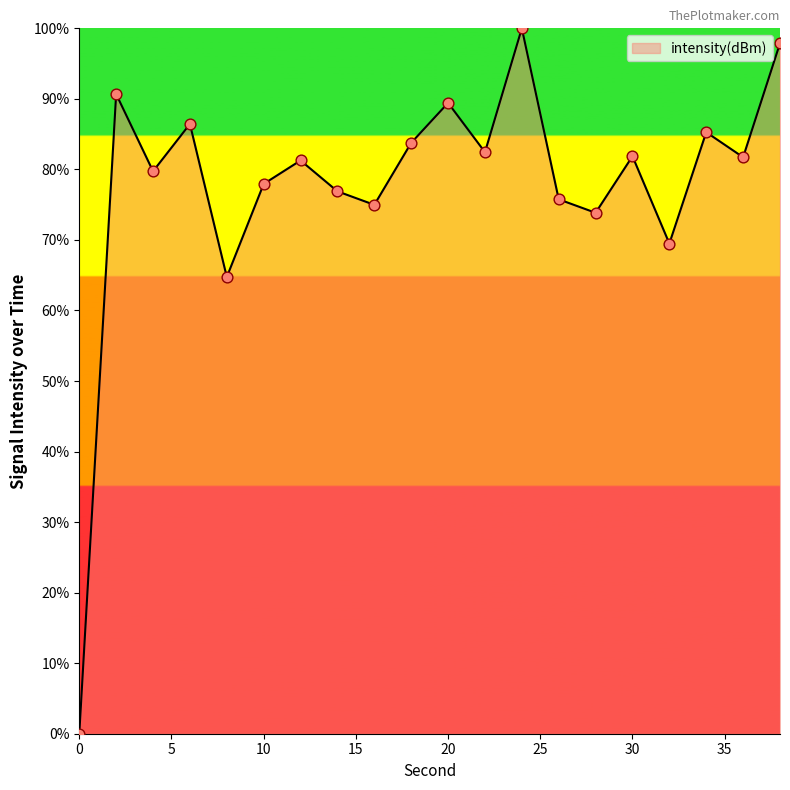

What is the difference between the maximum and minimum values?

100.0